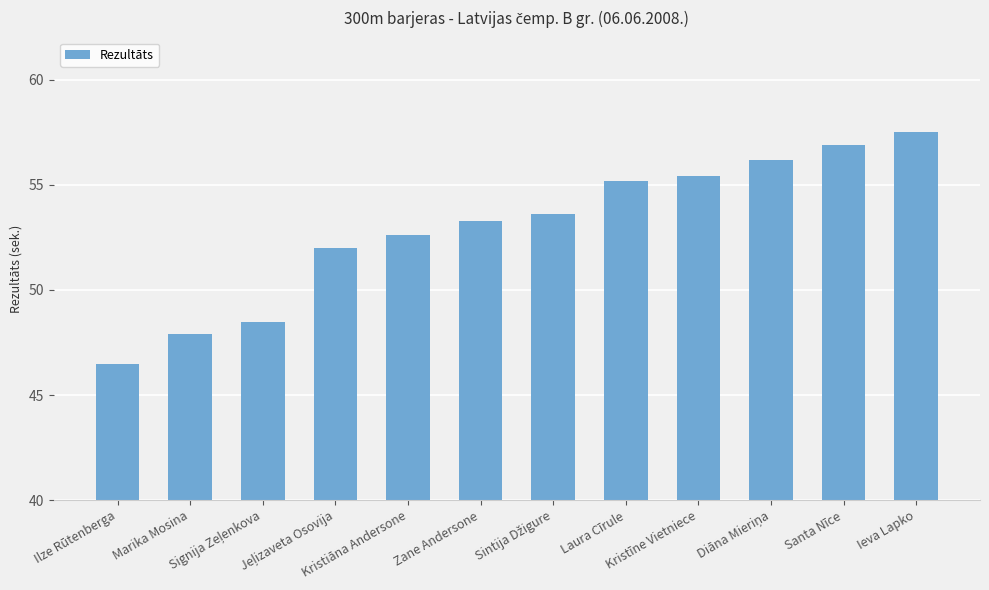

What is the maximum value shown in the chart?

57.5